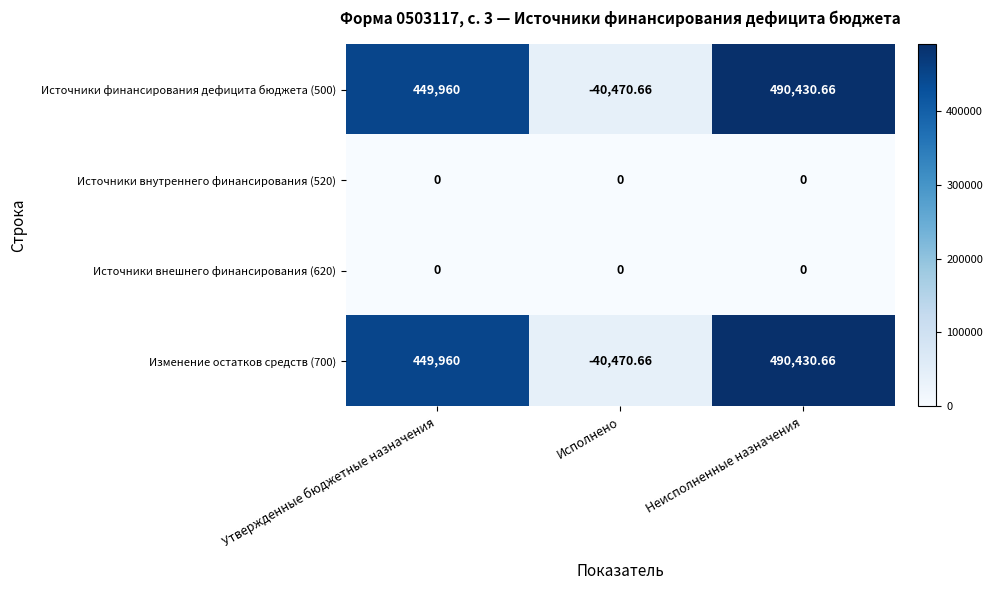

At how many categories does at least one series exceed 145818?

2